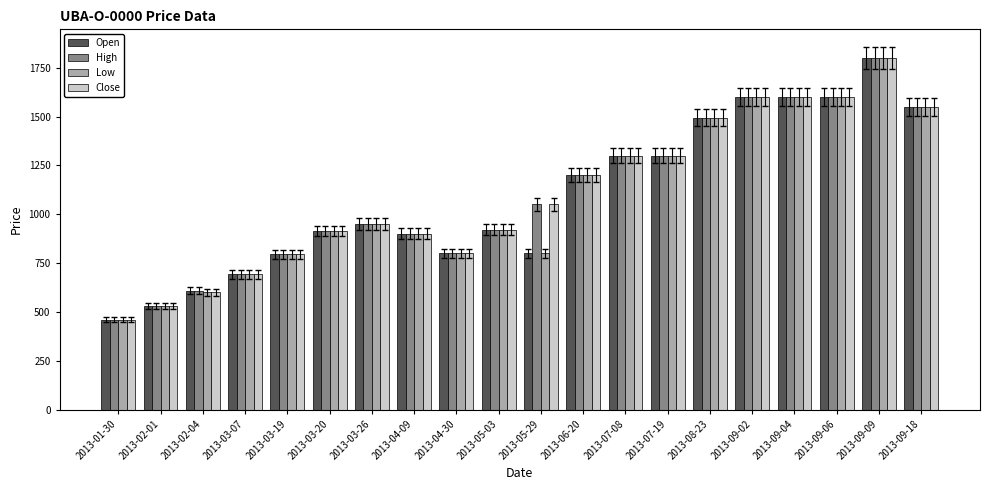

At which label is Open closest to 1130?

2013-06-20